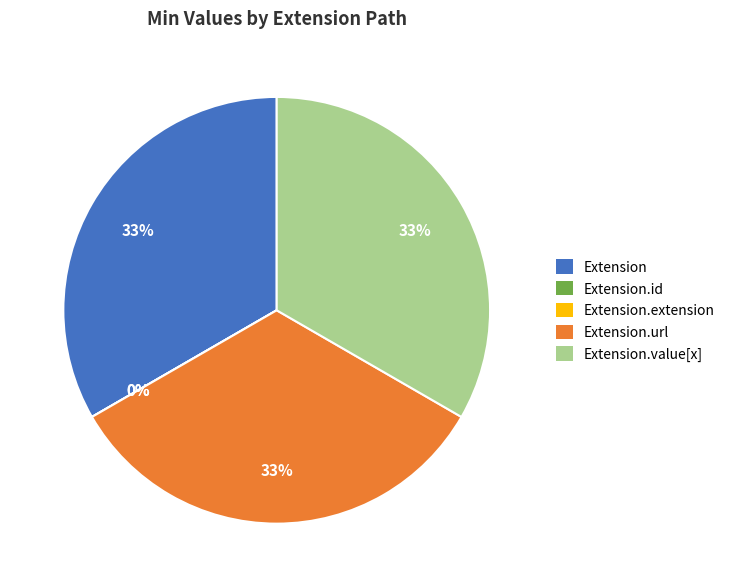

To the nearest percent, what percentage of the pie is Extension.value[x]?

33%